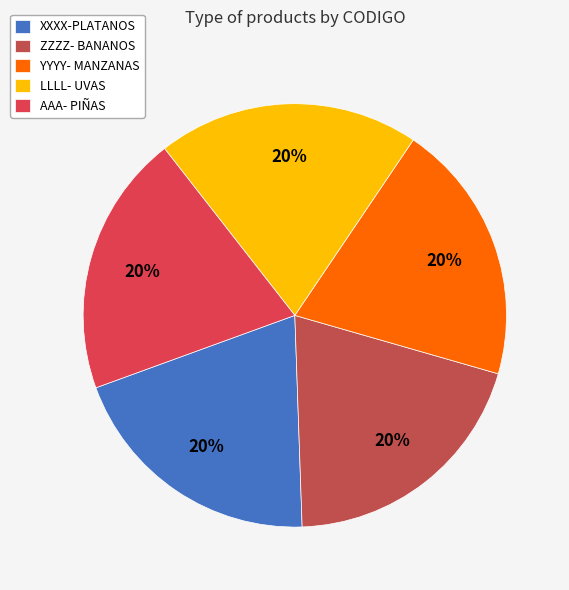

Rank the categories by value from highest to lowest.

AAA- PIÑAS, LLLL- UVAS, YYYY- MANZANAS, ZZZZ- BANANOS, XXXX-PLATANOS